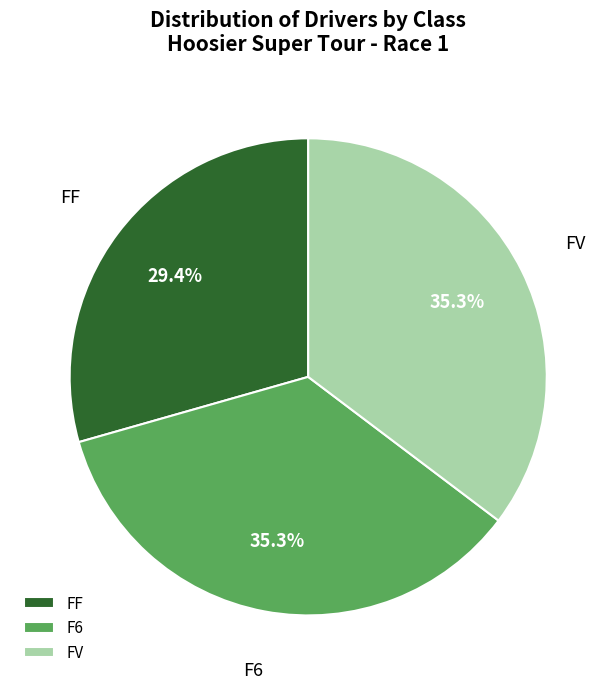

Between FF and FV, which is larger?

FV